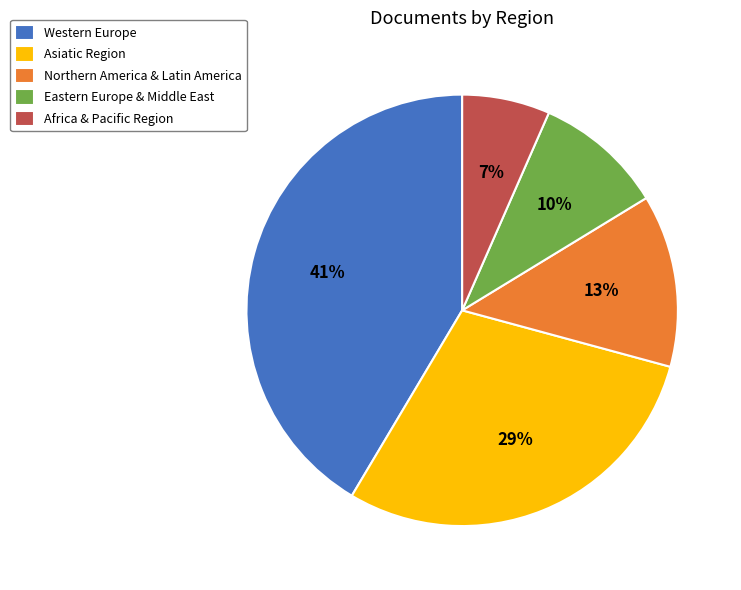

Is there a majority slice in this chart?

No